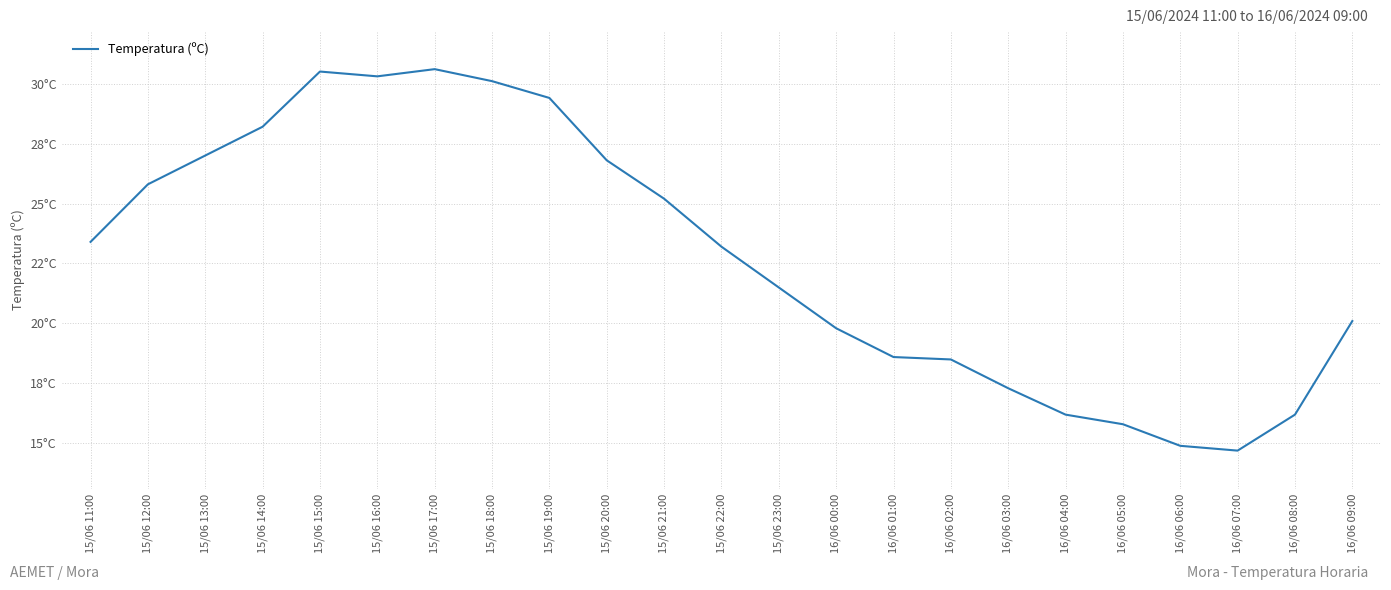

List the labels in order of value, largest first.

15/06 17:00, 15/06 15:00, 15/06 16:00, 15/06 18:00, 15/06 19:00, 15/06 14:00, 15/06 13:00, 15/06 20:00, 15/06 12:00, 15/06 21:00, 15/06 11:00, 15/06 22:00, 15/06 23:00, 16/06 09:00, 16/06 00:00, 16/06 01:00, 16/06 02:00, 16/06 03:00, 16/06 04:00, 16/06 08:00, 16/06 05:00, 16/06 06:00, 16/06 07:00